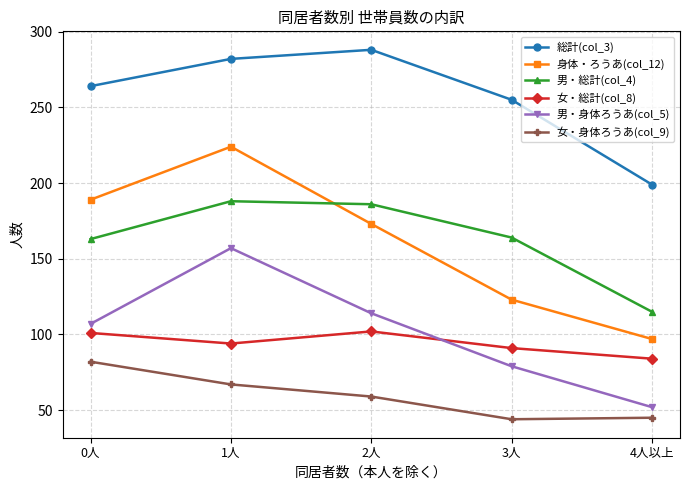

Is this an area chart (filled region under the line)?

No